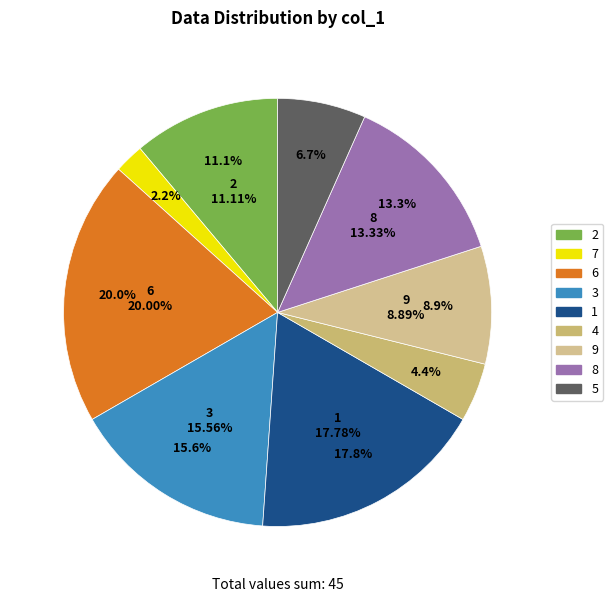

To the nearest percent, what is the combined percentage of 3 and 7?

18%